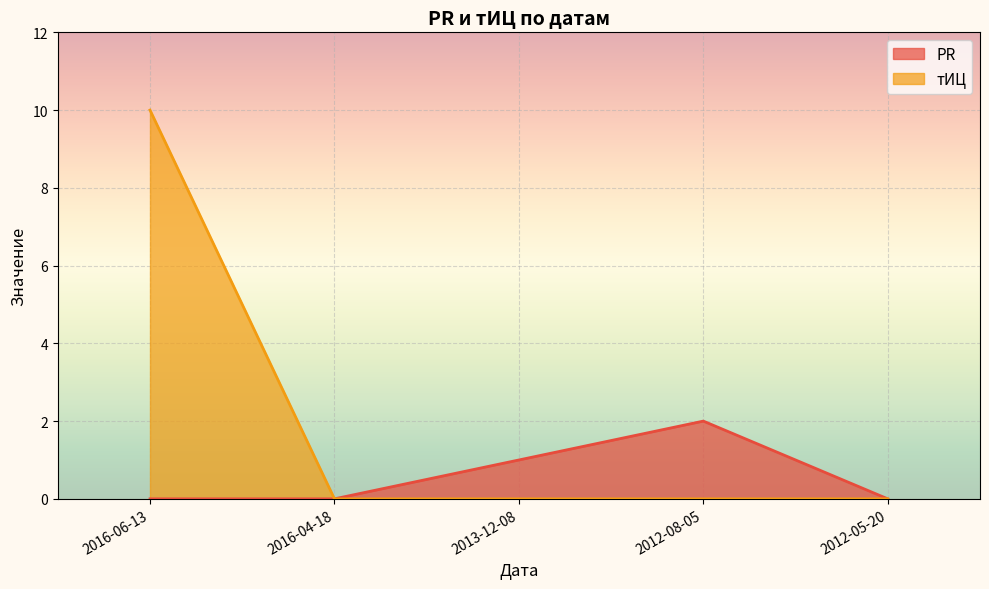

True or false: тИЦ and PR cross at least once.

False